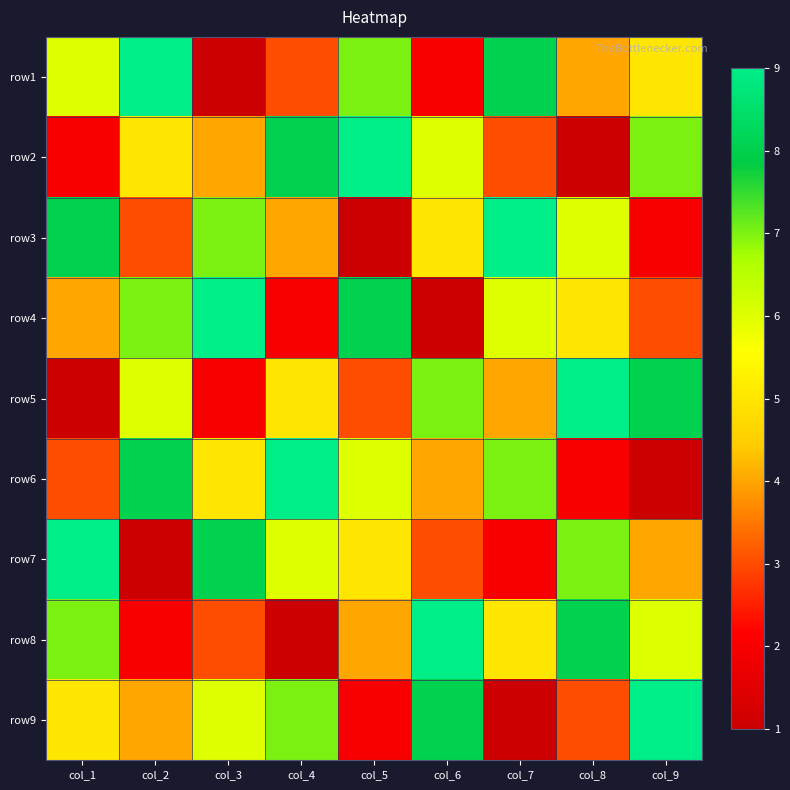

What is the minimum value shown in the chart?

1